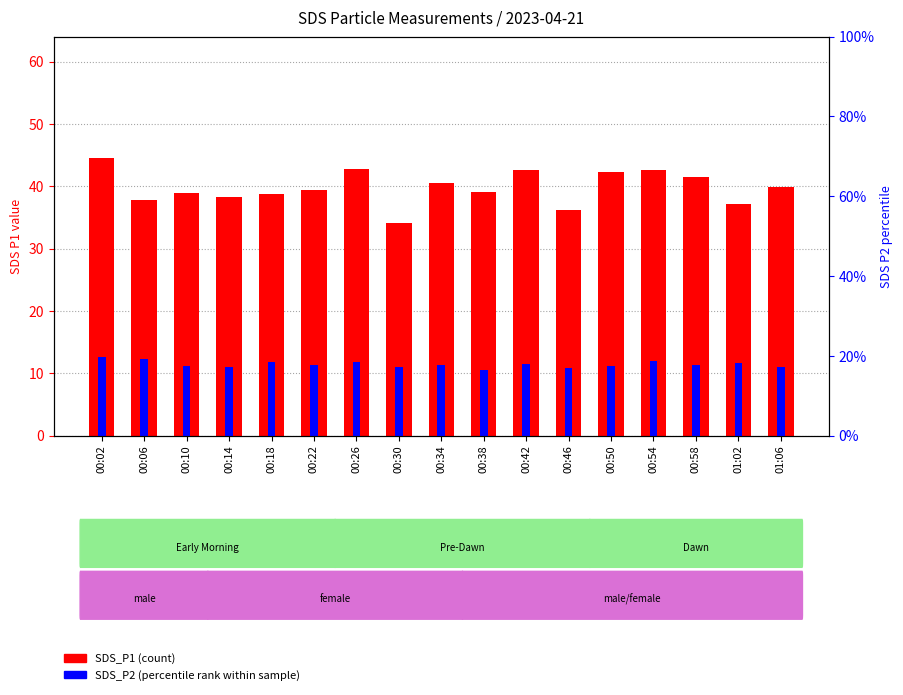

How many values in the SDS_P1 (count) series are below 39?

7